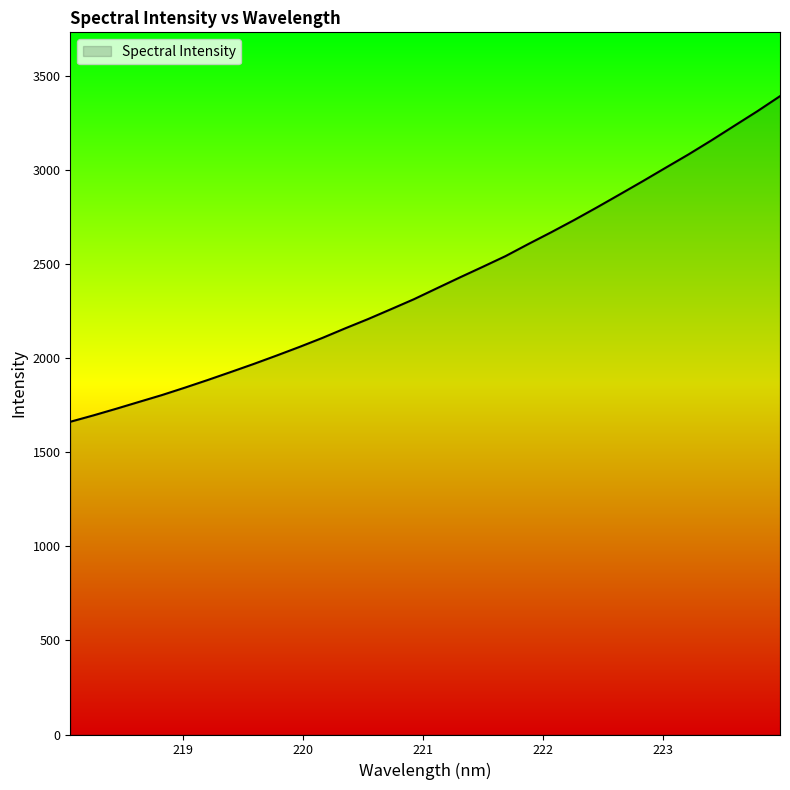

What is the difference between the maximum and minimum values?

1730.7